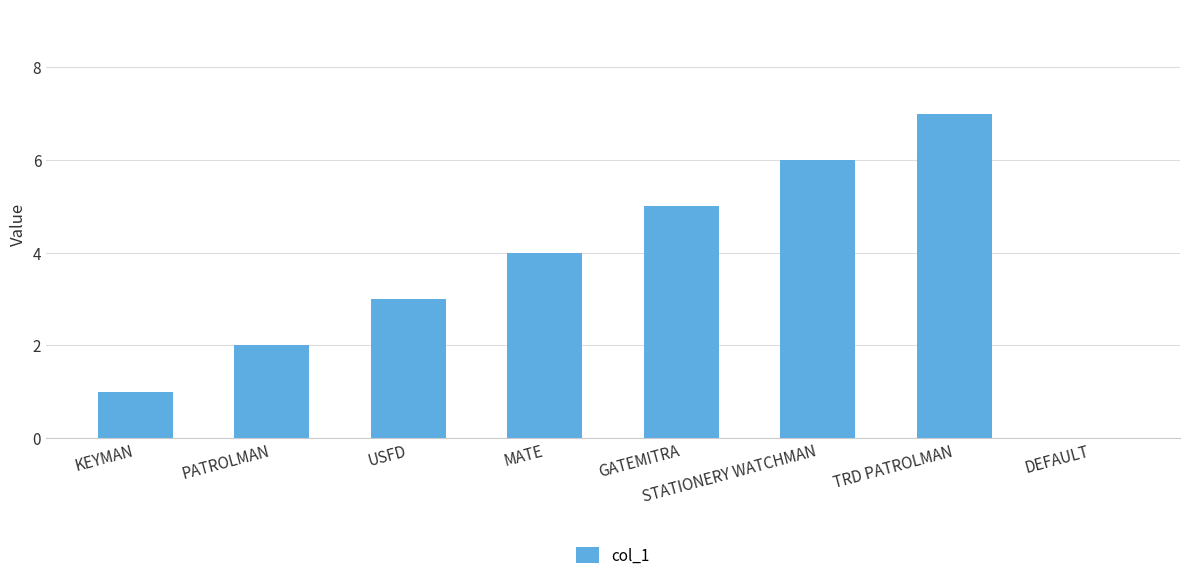

What is the sum of the values at TRD PATROLMAN and USFD?

10